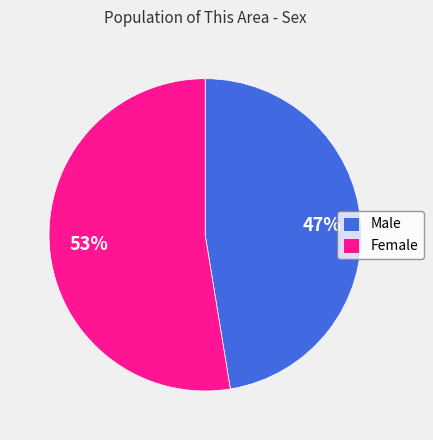

To the nearest percent, what portion does Male represent?

47%